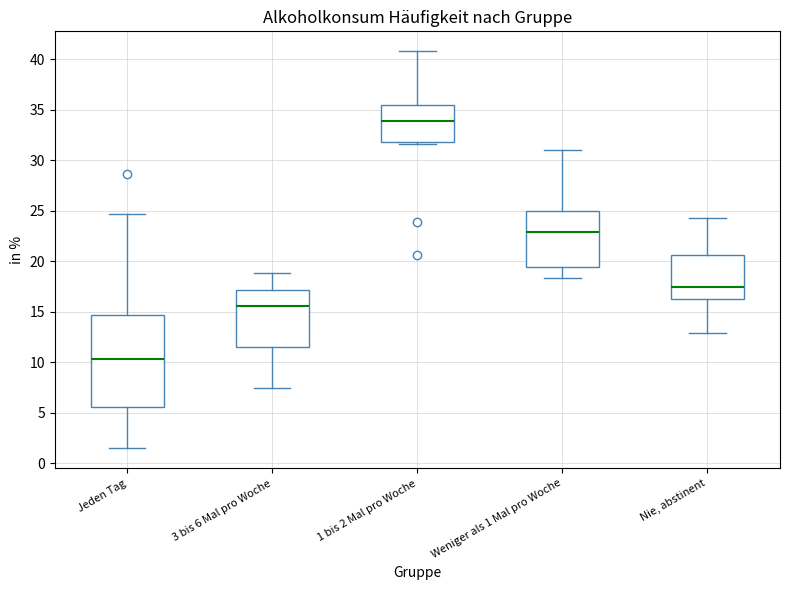

Which box is the tallest, from its lower edge to its upper edge?

Jeden Tag